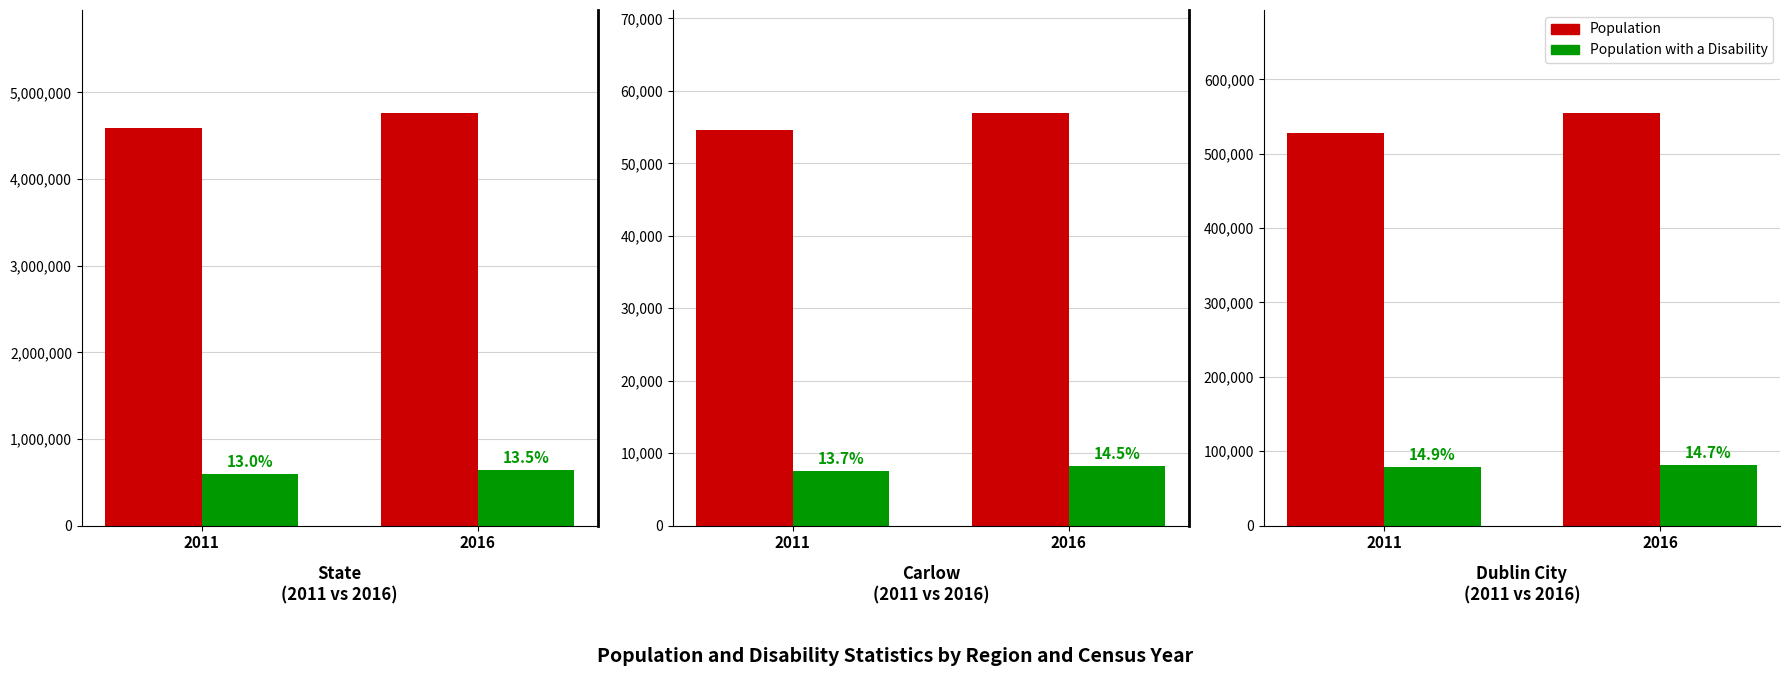

What are all the series names shown in the legend?

Population, Population with a Disability